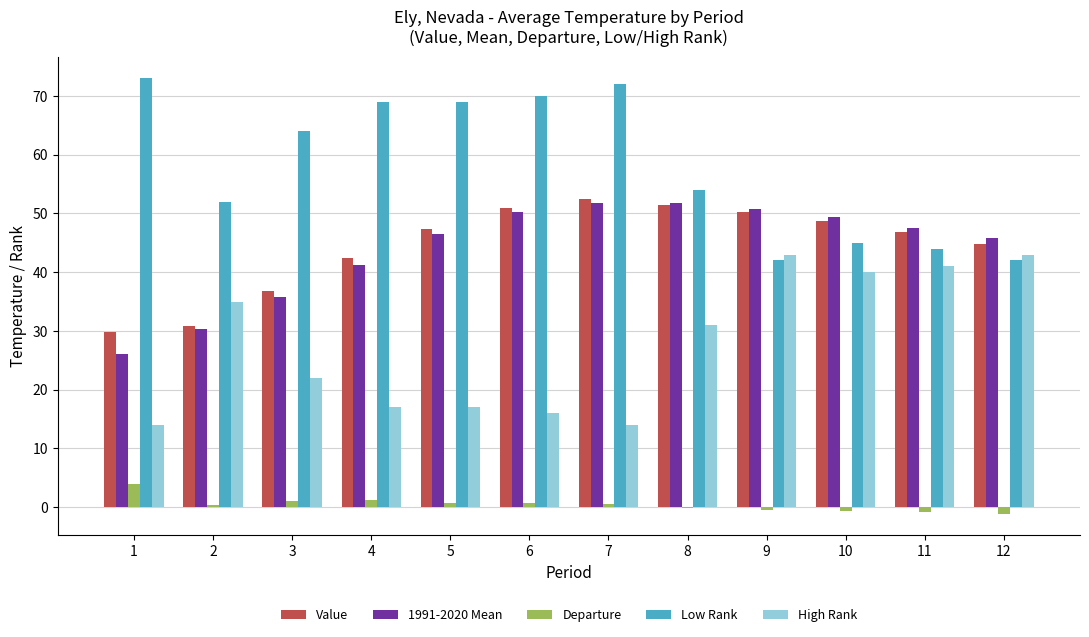

Is it true that High Rank equals 41.0 at 11?

True